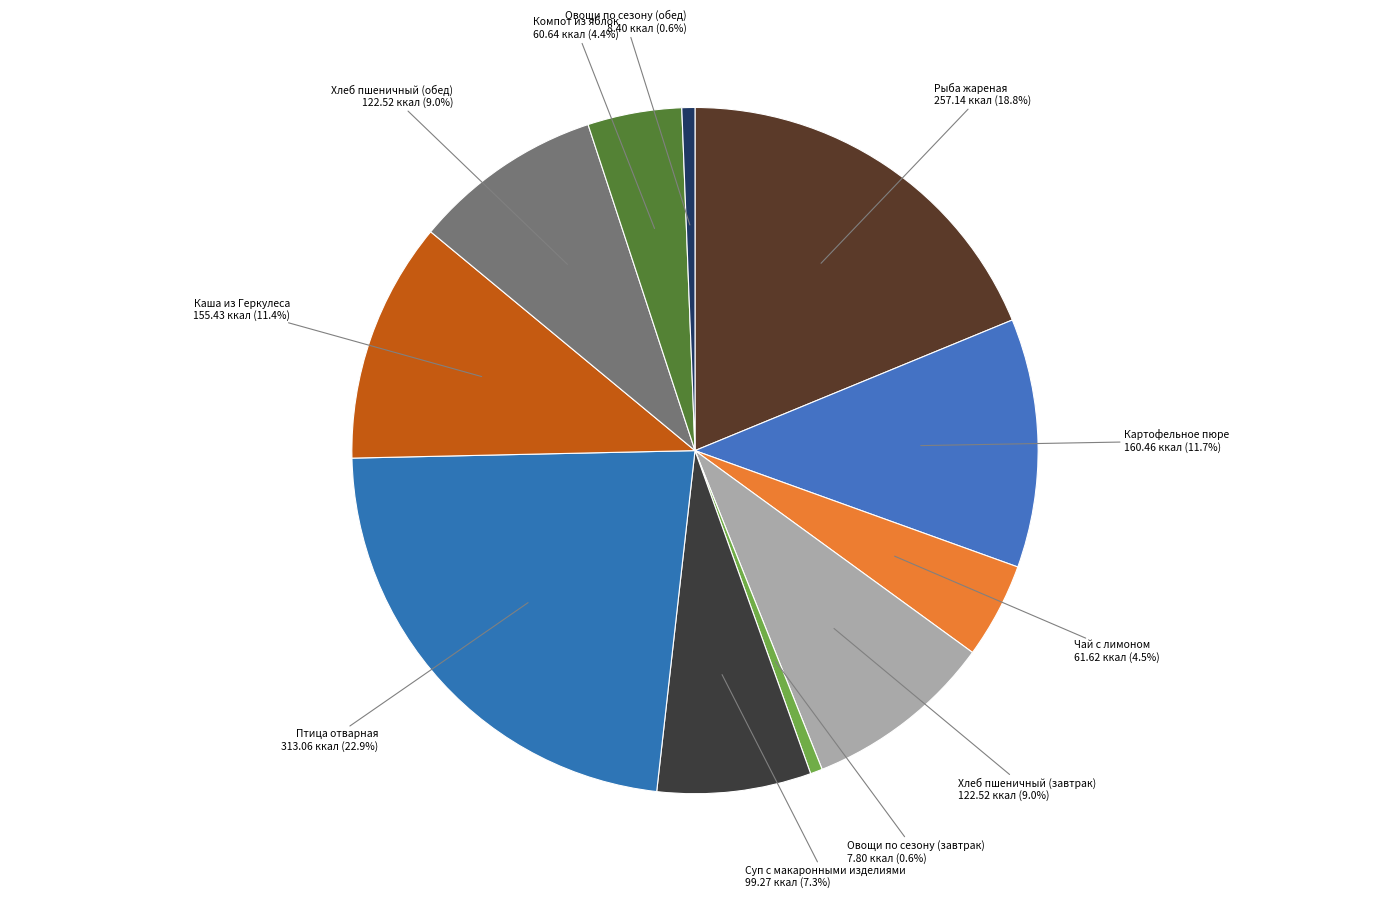

To the nearest percent, what is the difference between the largest and smallest slice percentages?

22%